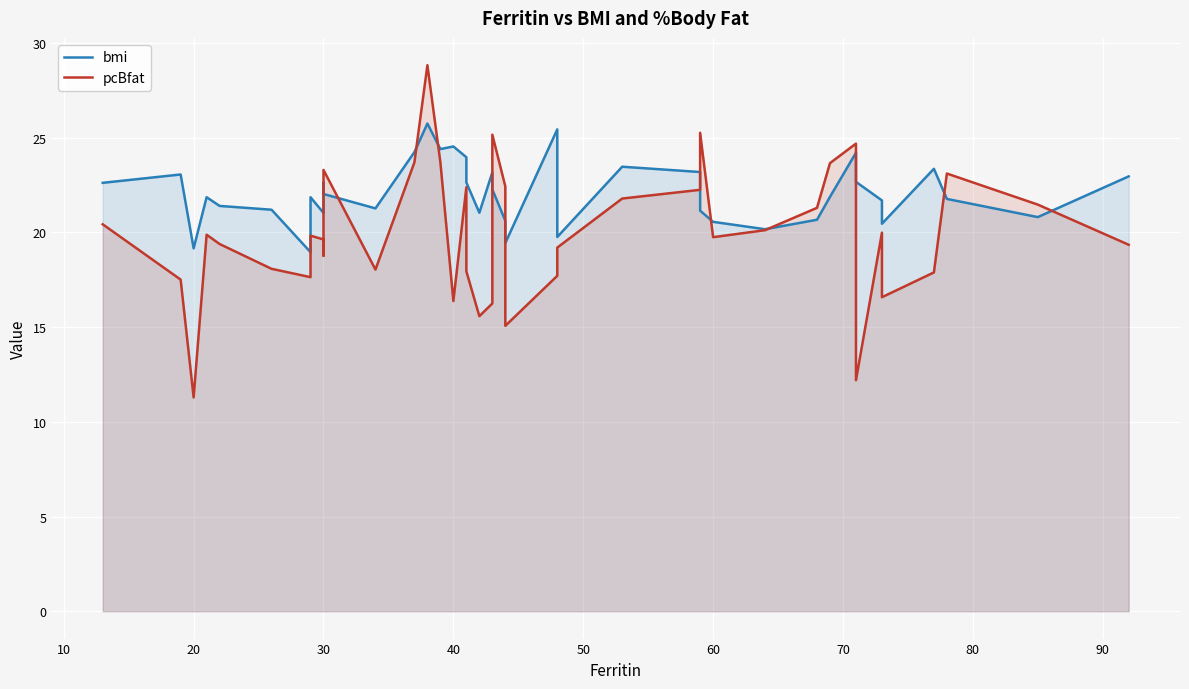

Count the number of categories in the chart.

40